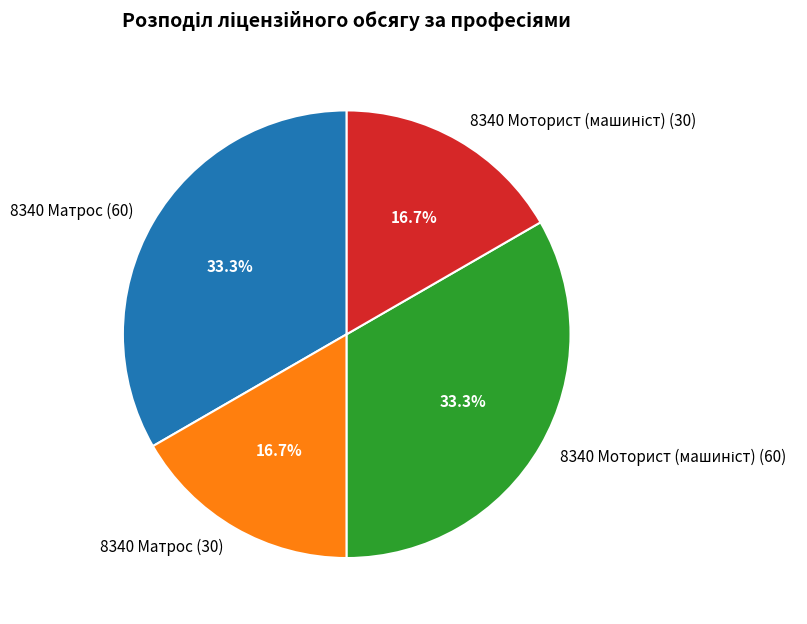

The 8340 Матрос (60) slice represents 21% of the pie. True or false?

False